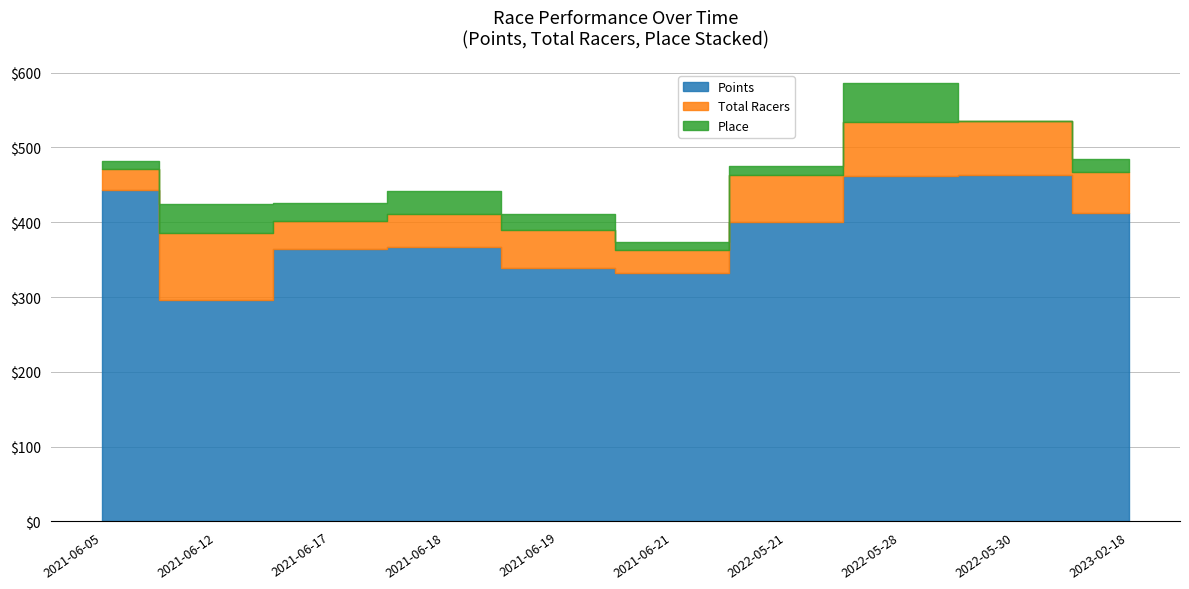

Reading right to left, list all the values displayed in this chart.

Points: 2023-02-18=412.9	2022-05-30=463.8	2022-05-28=461.7	2022-05-21=400.3	2021-06-21=332.5	2021-06-19=339.5	2021-06-18=366.7	2021-06-17=364.6	2021-06-12=295.5	2021-06-05=443.2
Total Racers: 2023-02-18=54.0	2022-05-30=72.0	2022-05-28=72.0	2022-05-21=63.0	2021-06-21=30.0	2021-06-19=50.0	2021-06-18=45.0	2021-06-17=37.0	2021-06-12=90.0	2021-06-05=28.0
Place: 2023-02-18=18.0	2022-05-30=0.0	2022-05-28=53.0	2022-05-21=12.0	2021-06-21=11.0	2021-06-19=21.0	2021-06-18=30.0	2021-06-17=24.0	2021-06-12=39.0	2021-06-05=11.0